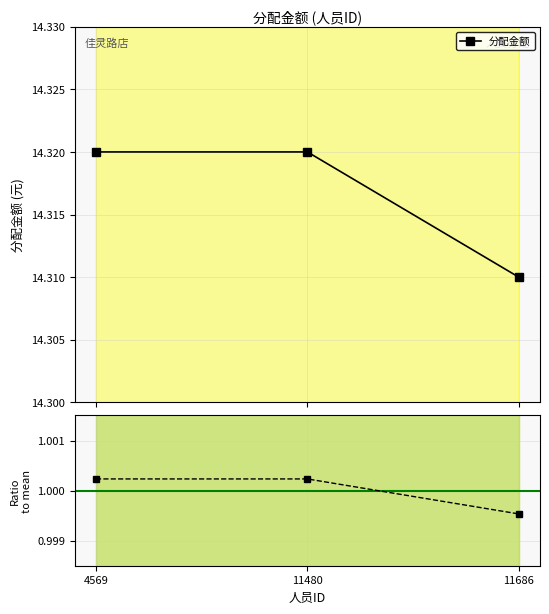

What is the maximum value shown in the chart?

14.3